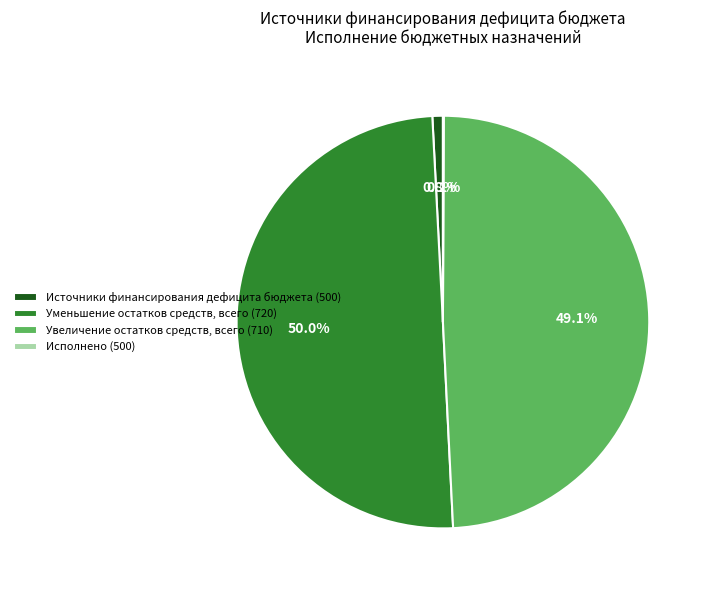

To the nearest percent, what is the average slice percentage?

25%